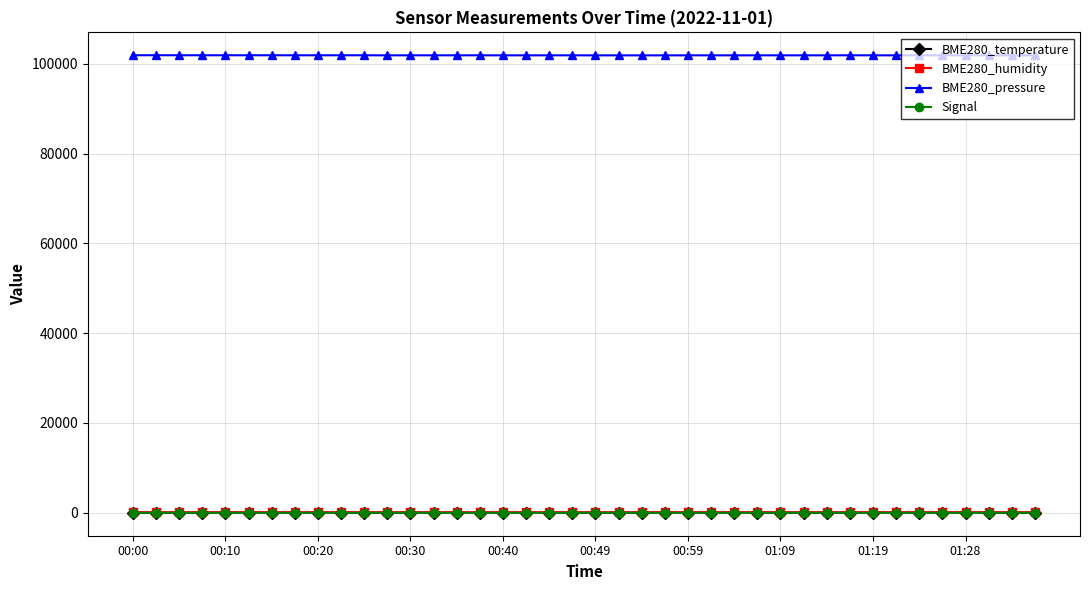

What is the lowest value of the BME280_humidity series?

73.2